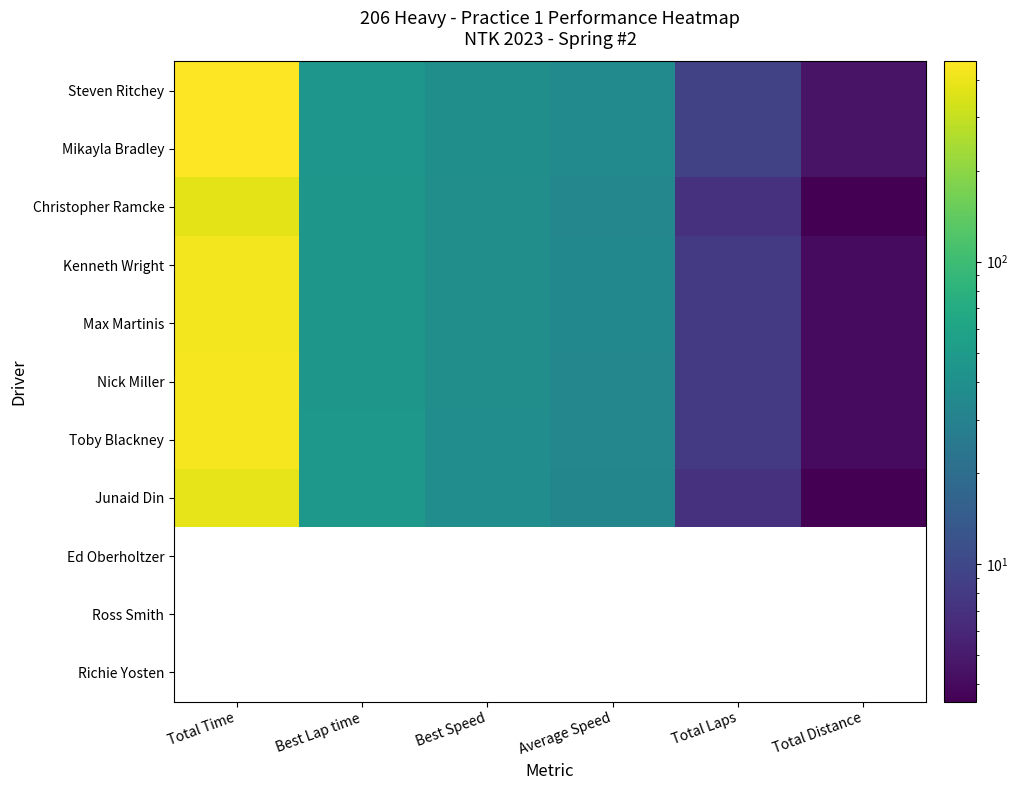

Which label corresponds to the largest value in the chart?

Total Time